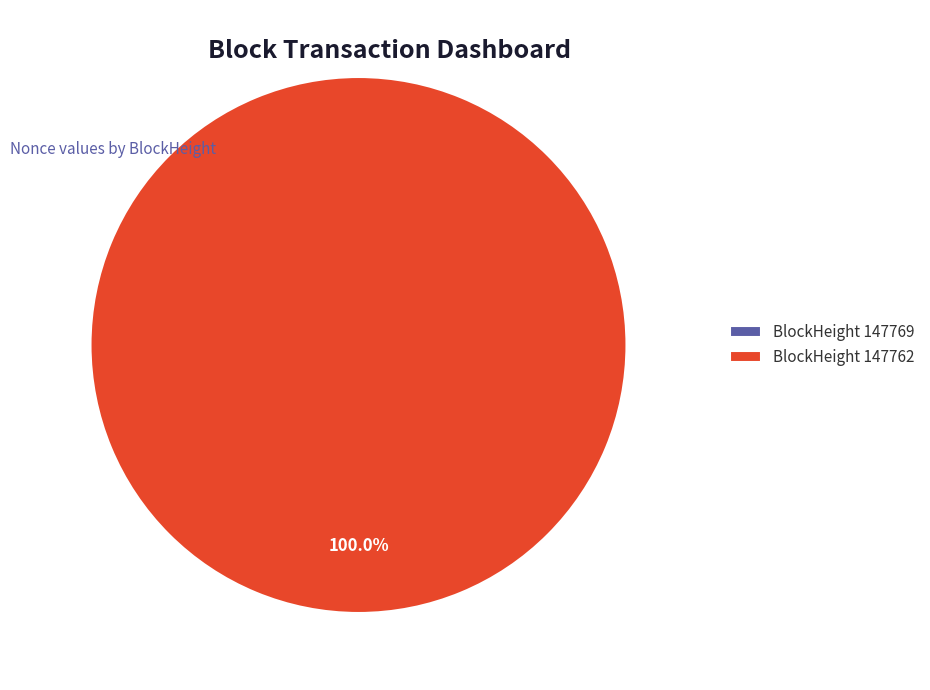

Which category has the smallest portion of the pie?

147769